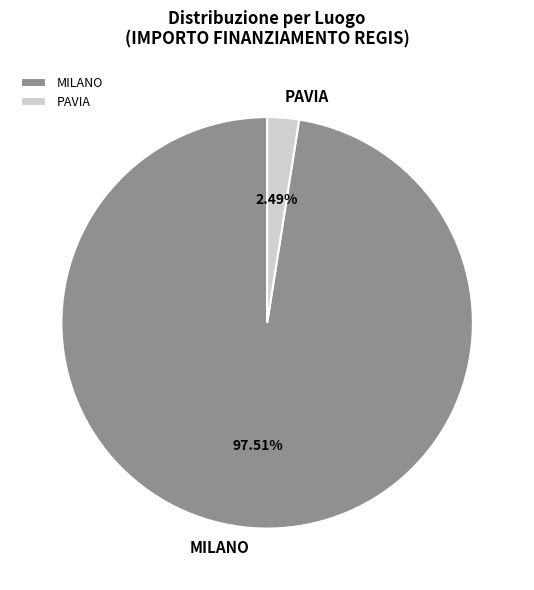

Is there any slice that represents more than half of the pie?

Yes